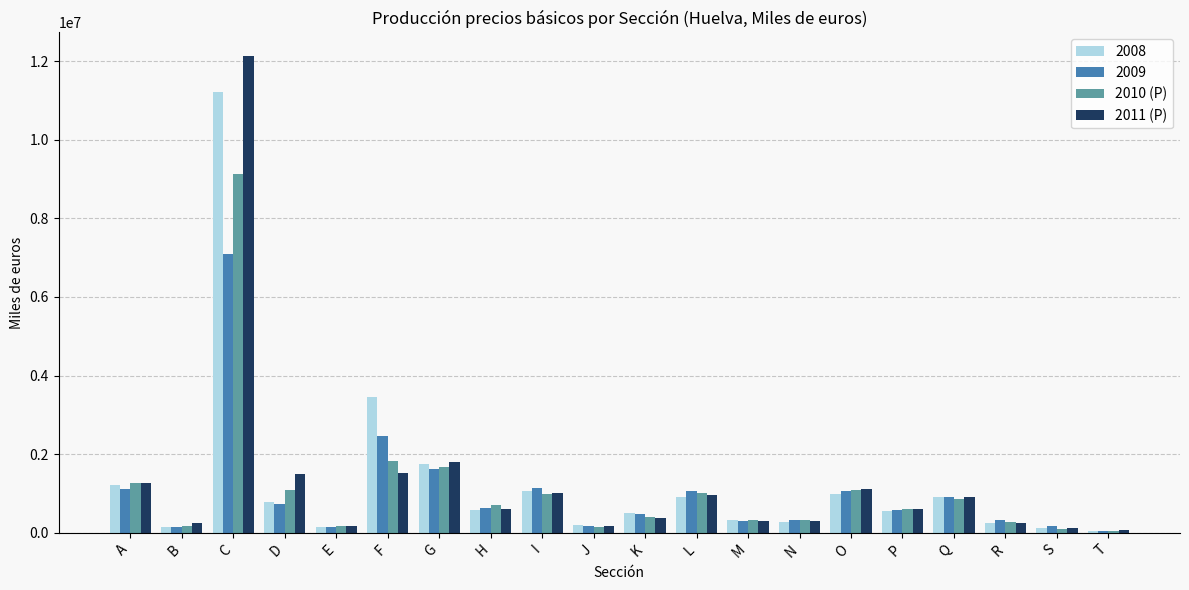

At which label is 2010 (P) closest to 4594246?

F